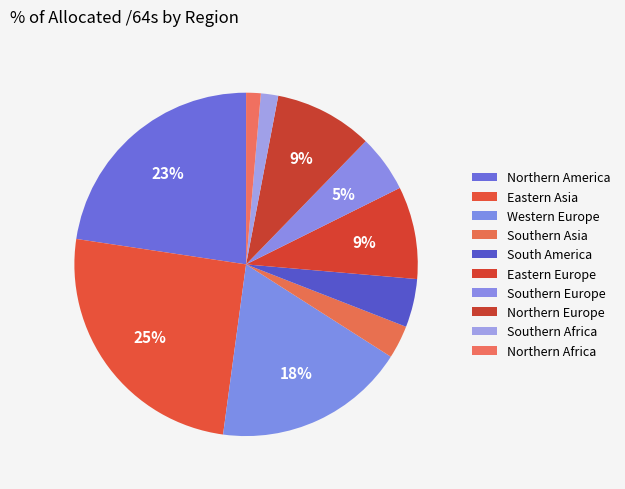

How many slices are in this pie chart?

10